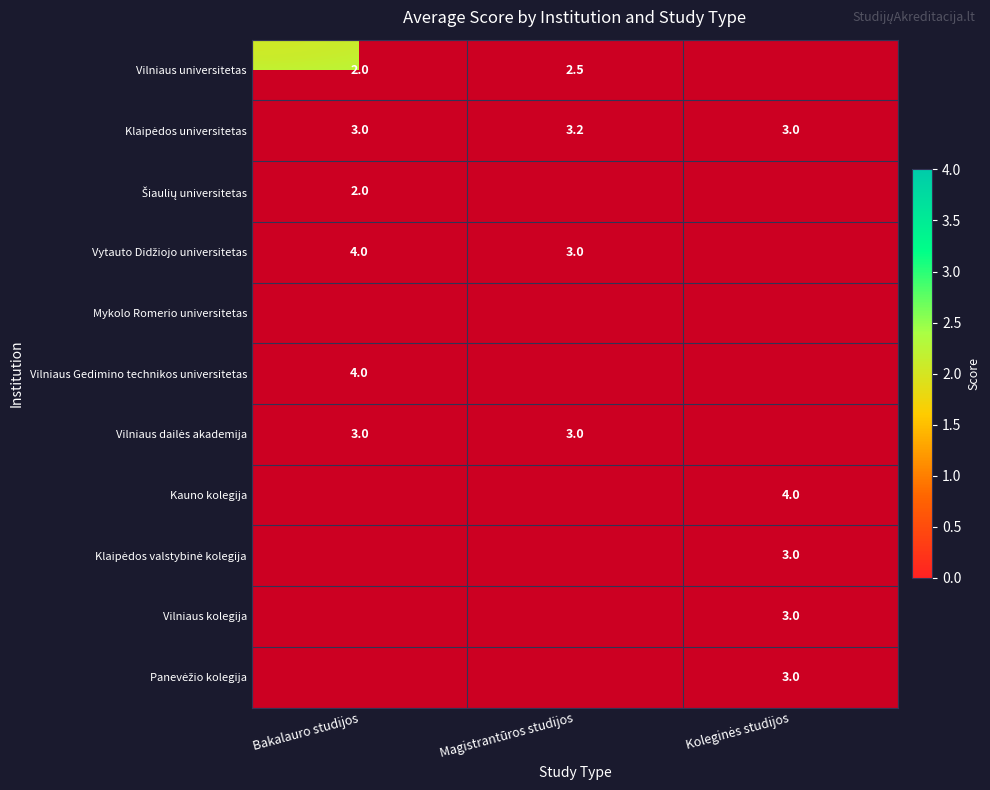

Count the number of data series in this chart.

11